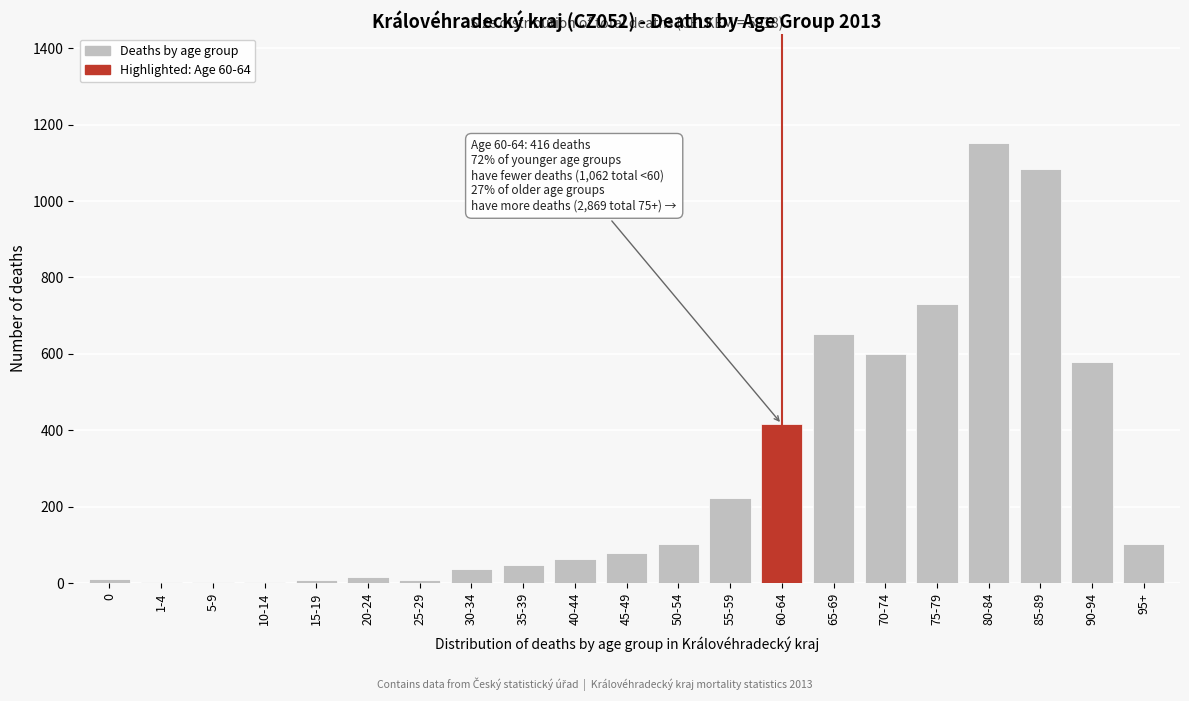

The value at 55-59 is 316. True or false?

False